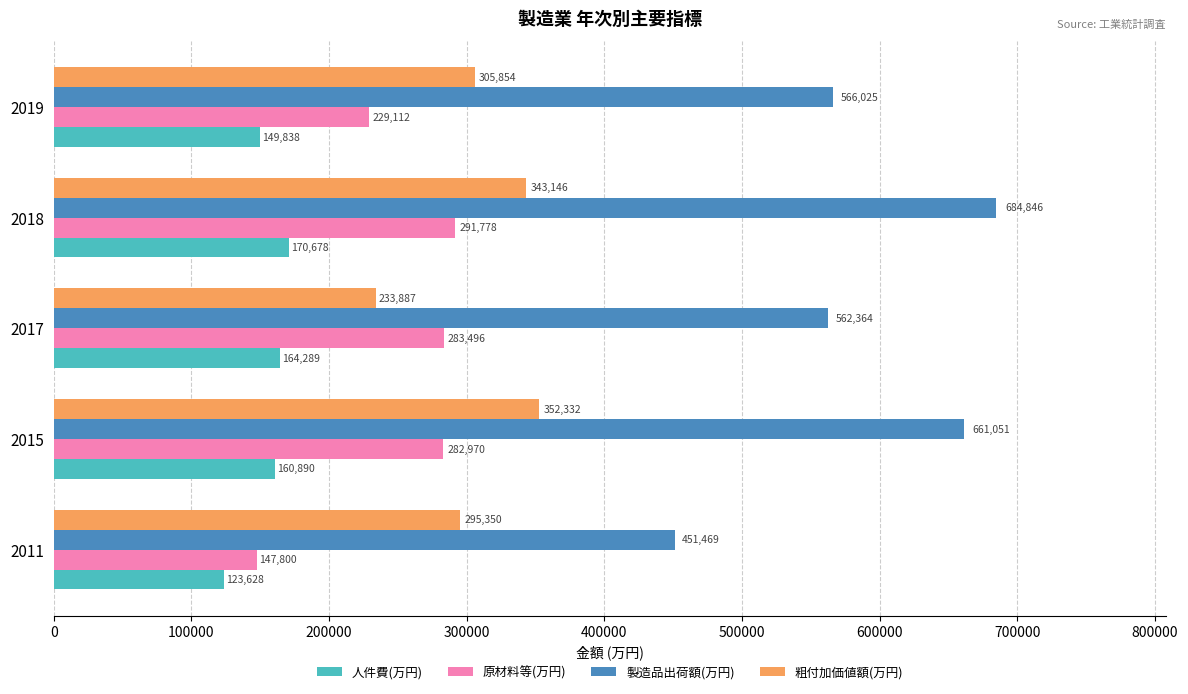

What is the difference between the highest and lowest values at 2019?

416187